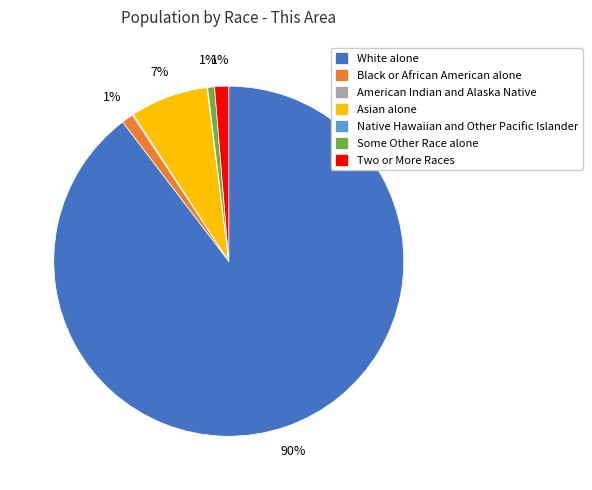

What is the majority slice?

White alone